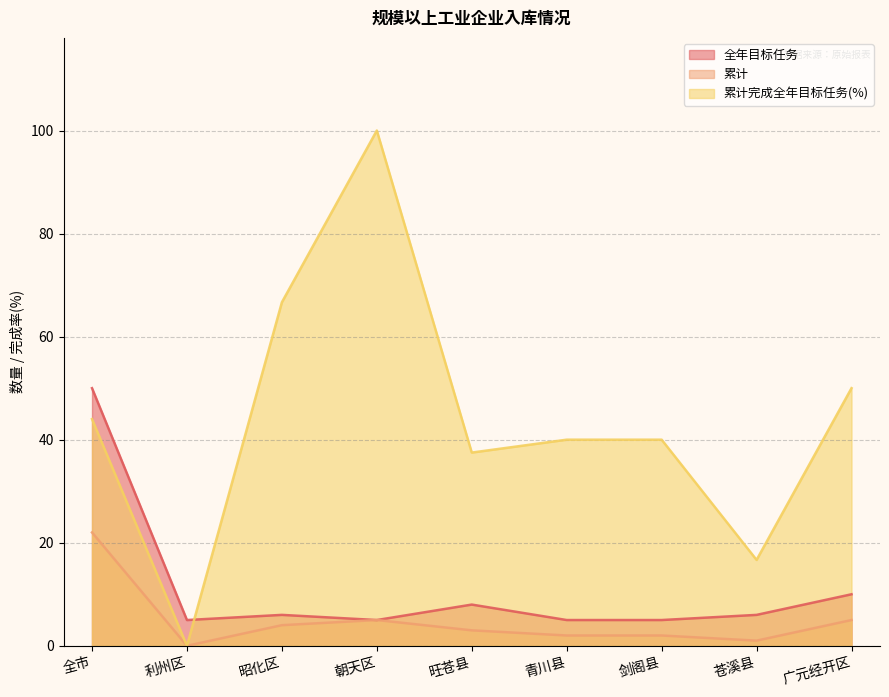

Reading left to right, transcribe all the data shown in this chart.

全年目标任务: 全市=50.0	利州区=5.0	昭化区=6.0	朝天区=5.0	旺苍县=8.0	青川县=5.0	剑阁县=5.0	苍溪县=6.0	广元经开区=10.0
累计: 全市=22.0	利州区=0.0	昭化区=4.0	朝天区=5.0	旺苍县=3.0	青川县=2.0	剑阁县=2.0	苍溪县=1.0	广元经开区=5.0
累计完成全年目标任务(%): 全市=44.0	利州区=0.0	昭化区=66.7	朝天区=100.0	旺苍县=37.5	青川县=40.0	剑阁县=40.0	苍溪县=16.7	广元经开区=50.0